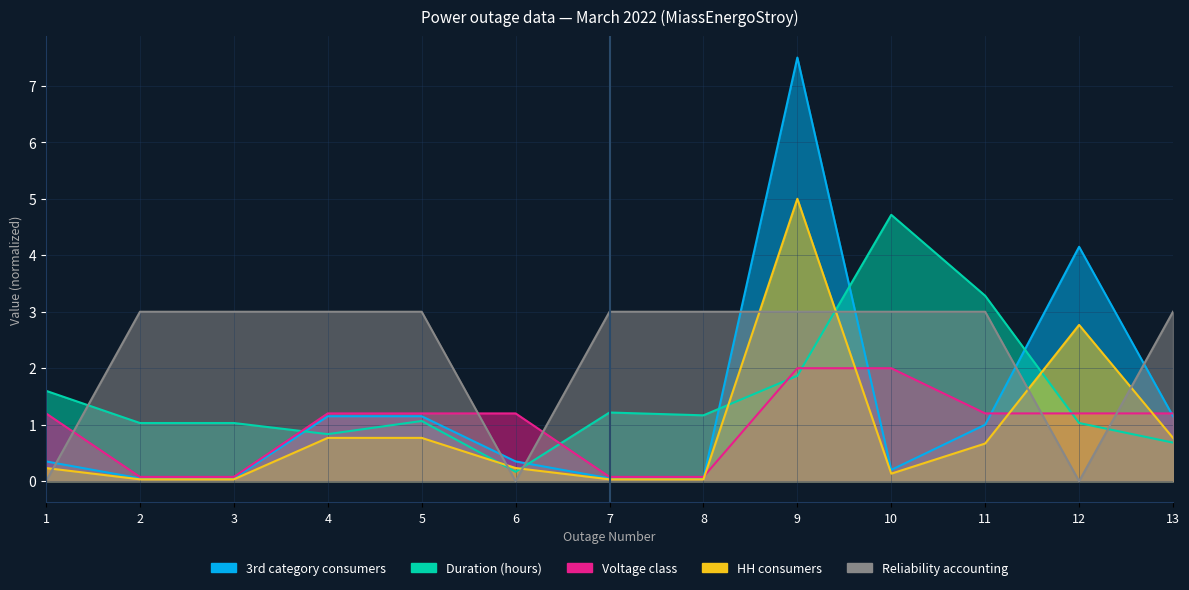

Reading left to right, what are all the values shown in this chart?

3rd category consumers: 0.2	0.0	0.0	0.8	0.8	0.2	0.0	0.0	5.0	0.1	0.7	2.8	0.8
Duration (hours): 1.6	1.0	1.0	0.8	1.1	0.2	1.2	1.2	1.9	4.7	3.3	1.0	0.7
Voltage class: 1.2	0.1	0.1	1.2	1.2	1.2	0.1	0.1	2.0	2.0	1.2	1.2	1.2
НН consumers: 0.3	0.1	0.1	1.1	1.1	0.3	0.1	0.1	7.5	0.2	1.0	4.2	1.1
Reliability accounting: 0.0	3.0	3.0	3.0	3.0	0.0	3.0	3.0	3.0	3.0	3.0	0.0	3.0